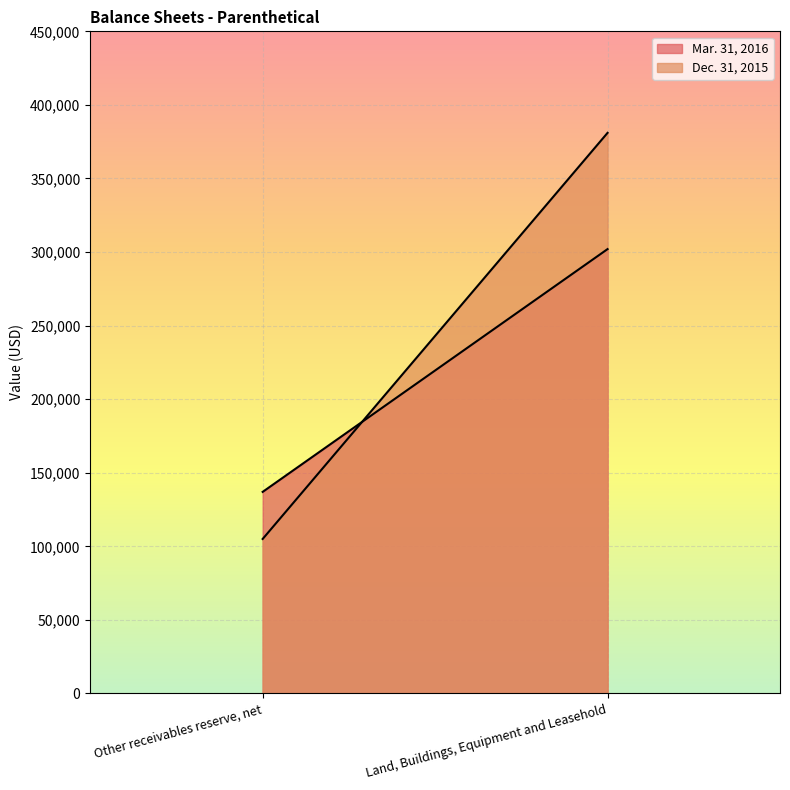

What position from the right is Other receivables reserve, net?

2